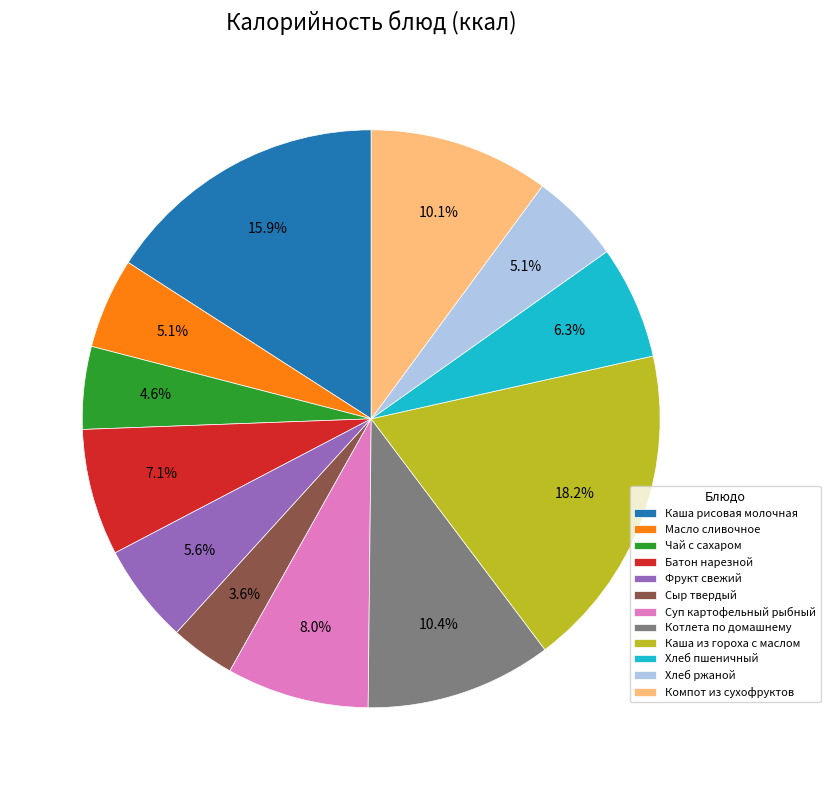

What is the total percentage of Компот из сухофруктов and Хлеб ржаной?

15.2%